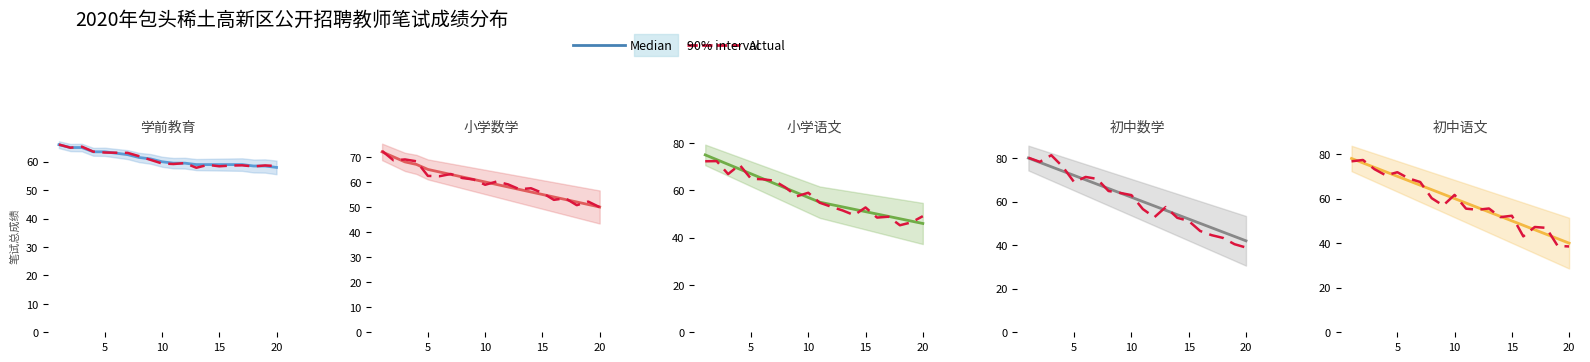

How many lines are shown in the chart?

2